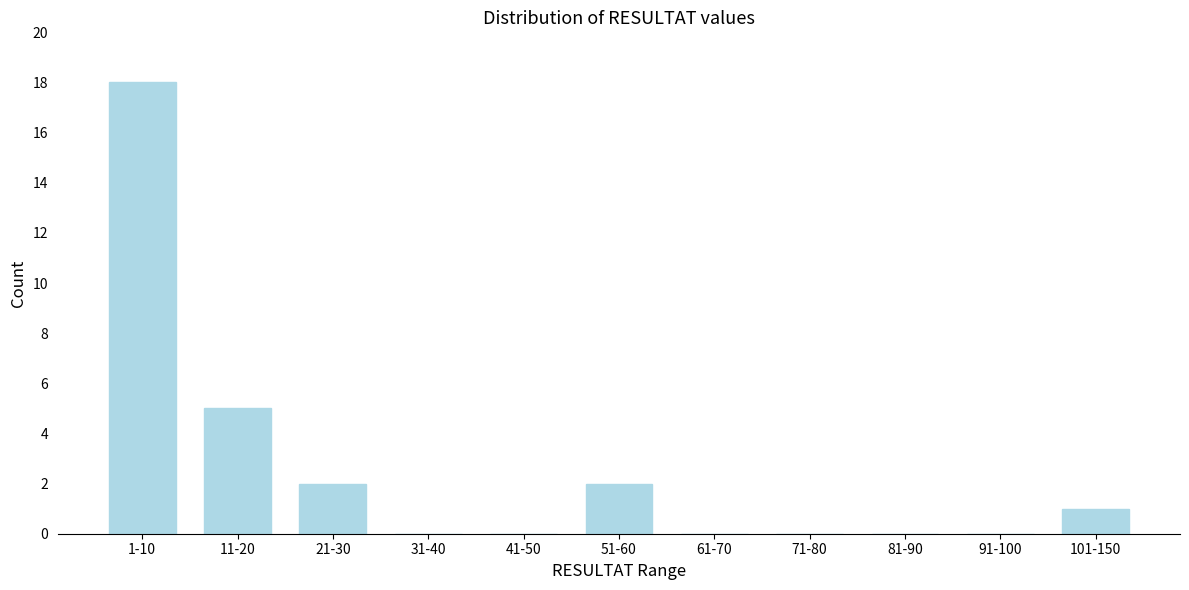

Reading left to right, extract all data points from this chart.

1-10=18	11-20=5	21-30=2	31-40=0	41-50=0	51-60=2	61-70=0	71-80=0	81-90=0	91-100=0	101-150=1